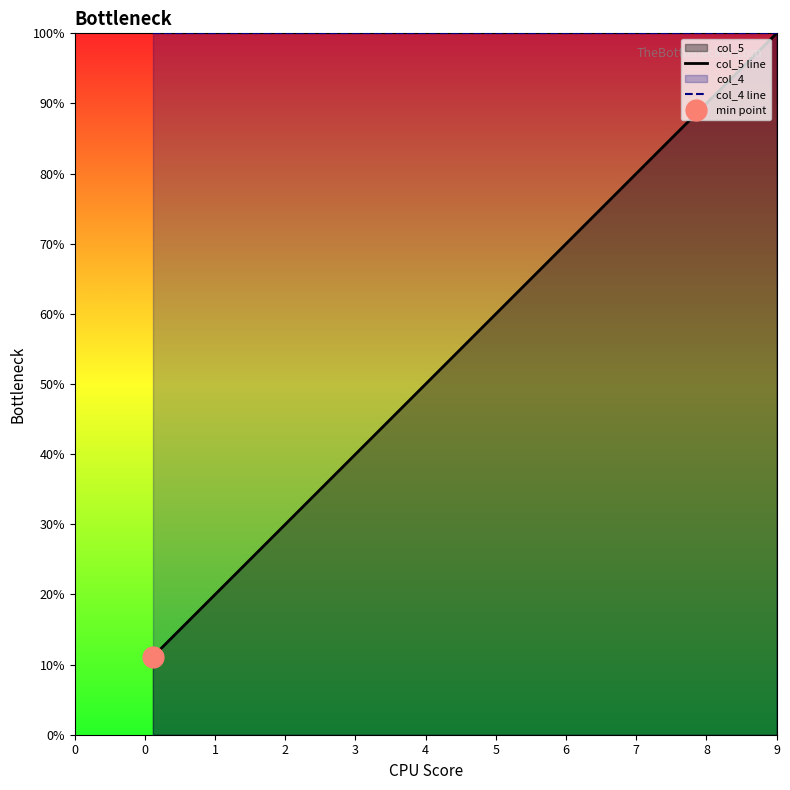

What is the minimum value for col_4 line?

10.0